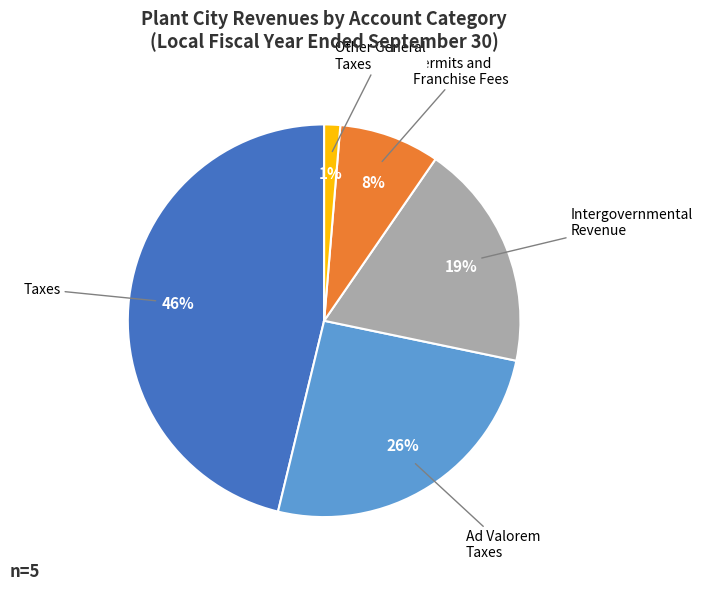

To the nearest percent, what is the difference between the largest and smallest slice percentages?

45%